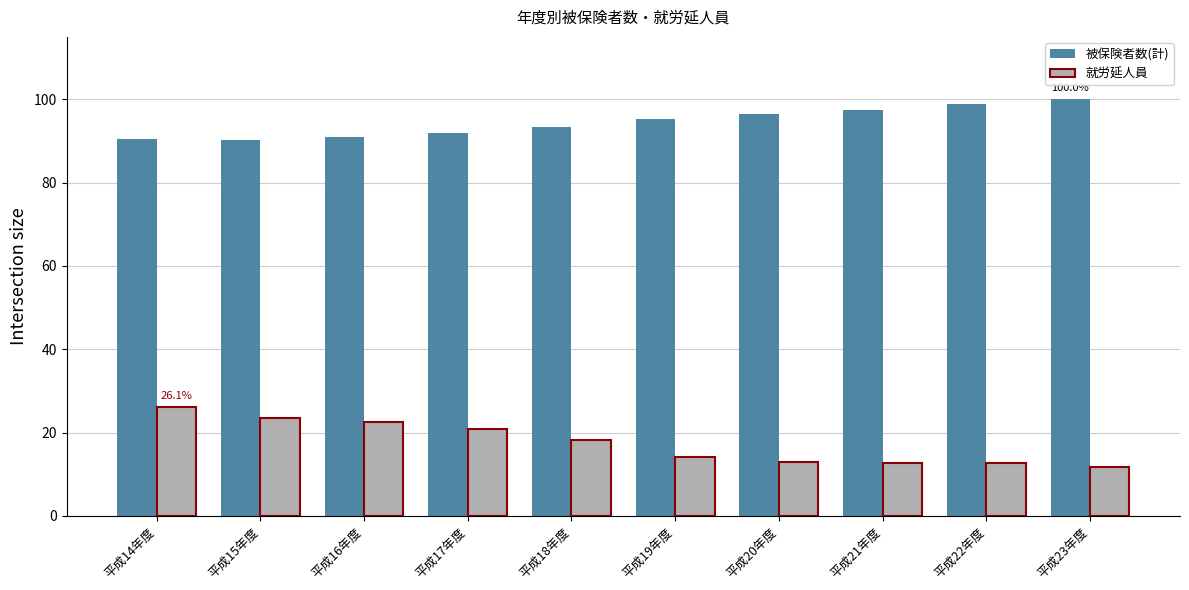

Is it true that 被保険者数(計) equals 64.4 at 平成20年度?

False